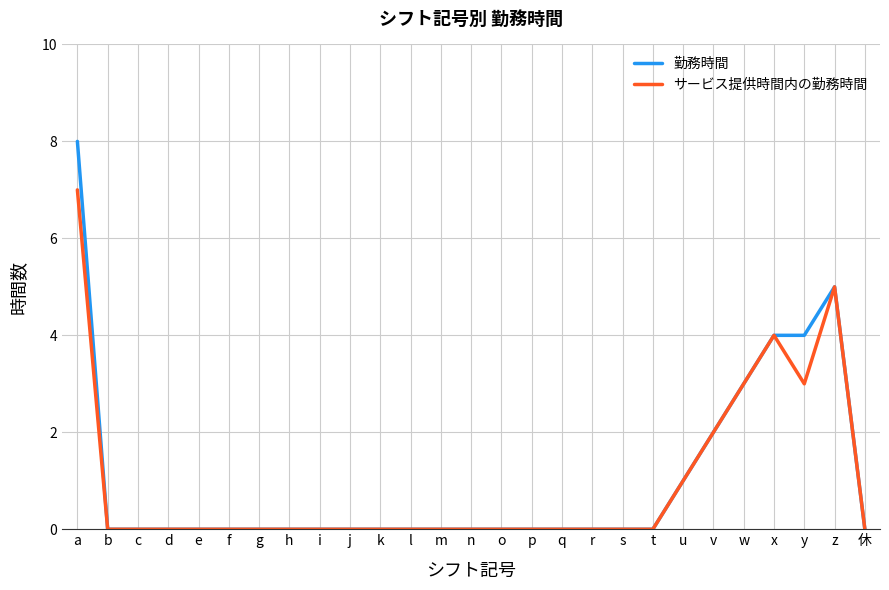

True or false: 勤務時間 has a value of -5 at p.

False